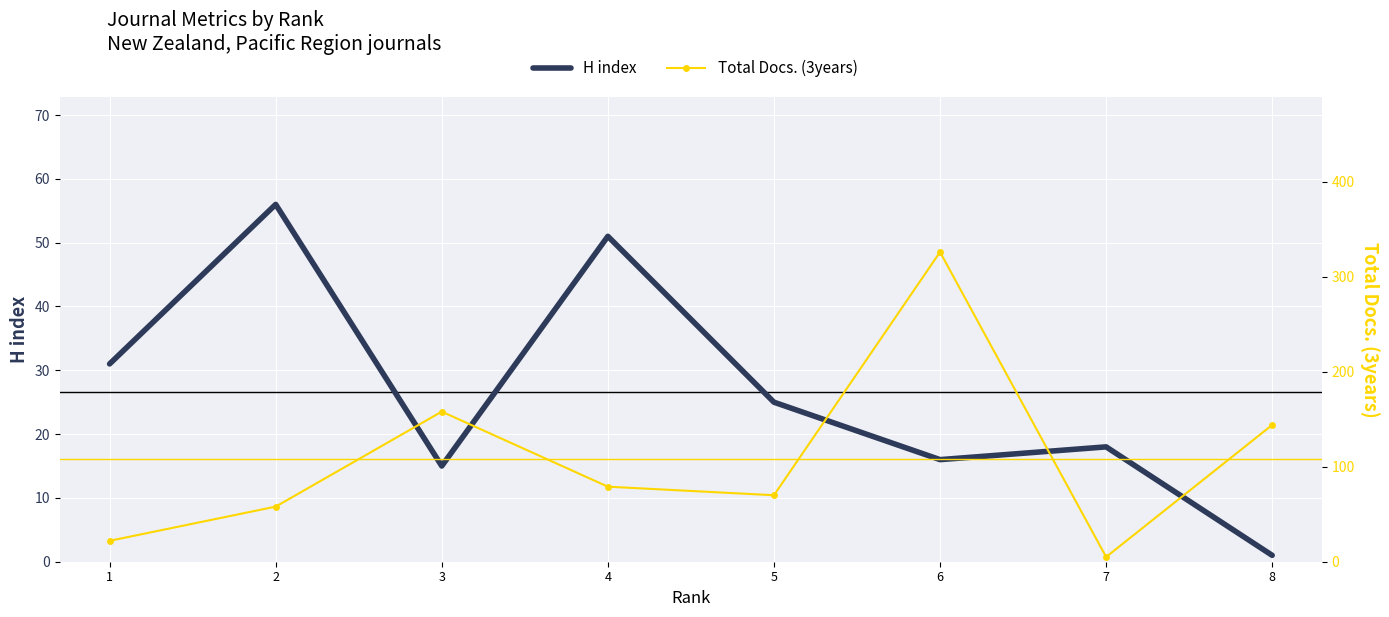

How many lines are shown in the chart?

2